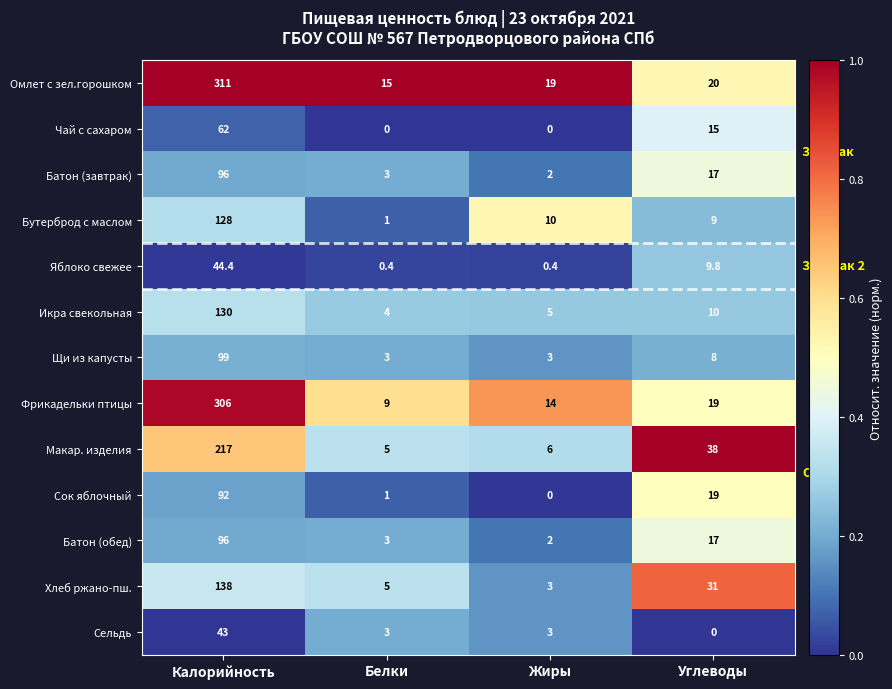

Which series has the largest total across all categories?

Омлет с зел.горошком